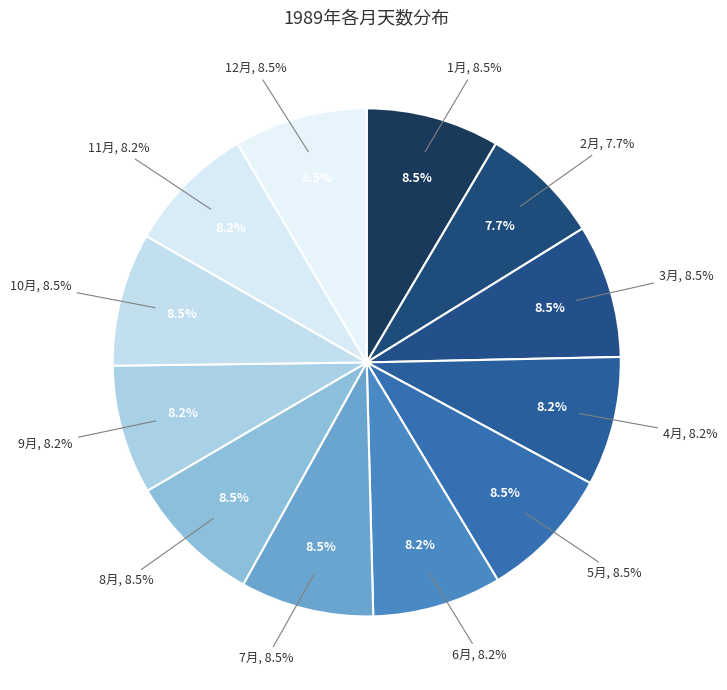

Is it true that 11月 is 22% of the pie?

False